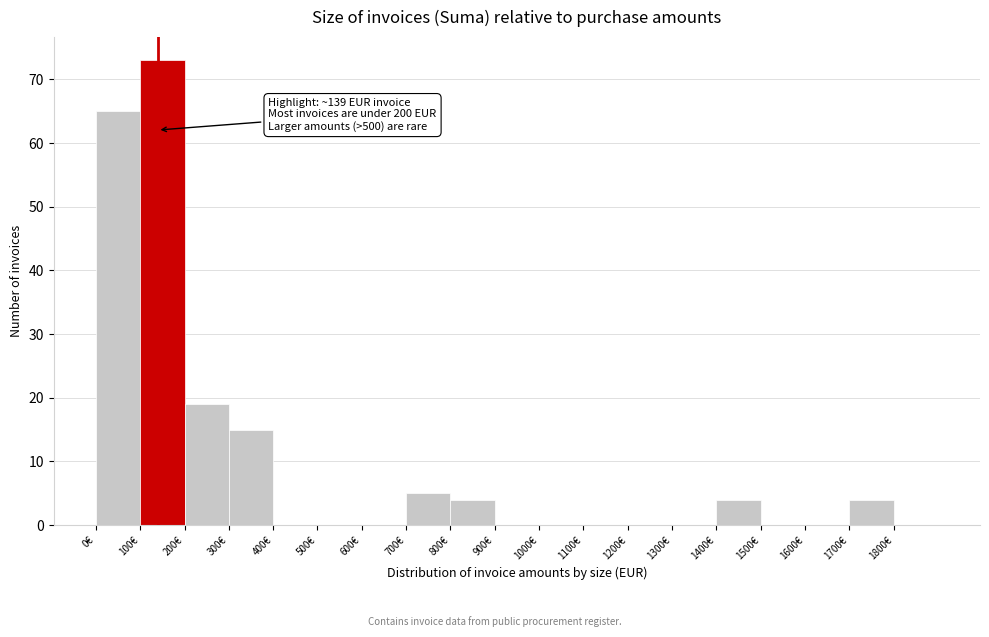

Which range on the x-axis has the tallest bar?

100 to 200